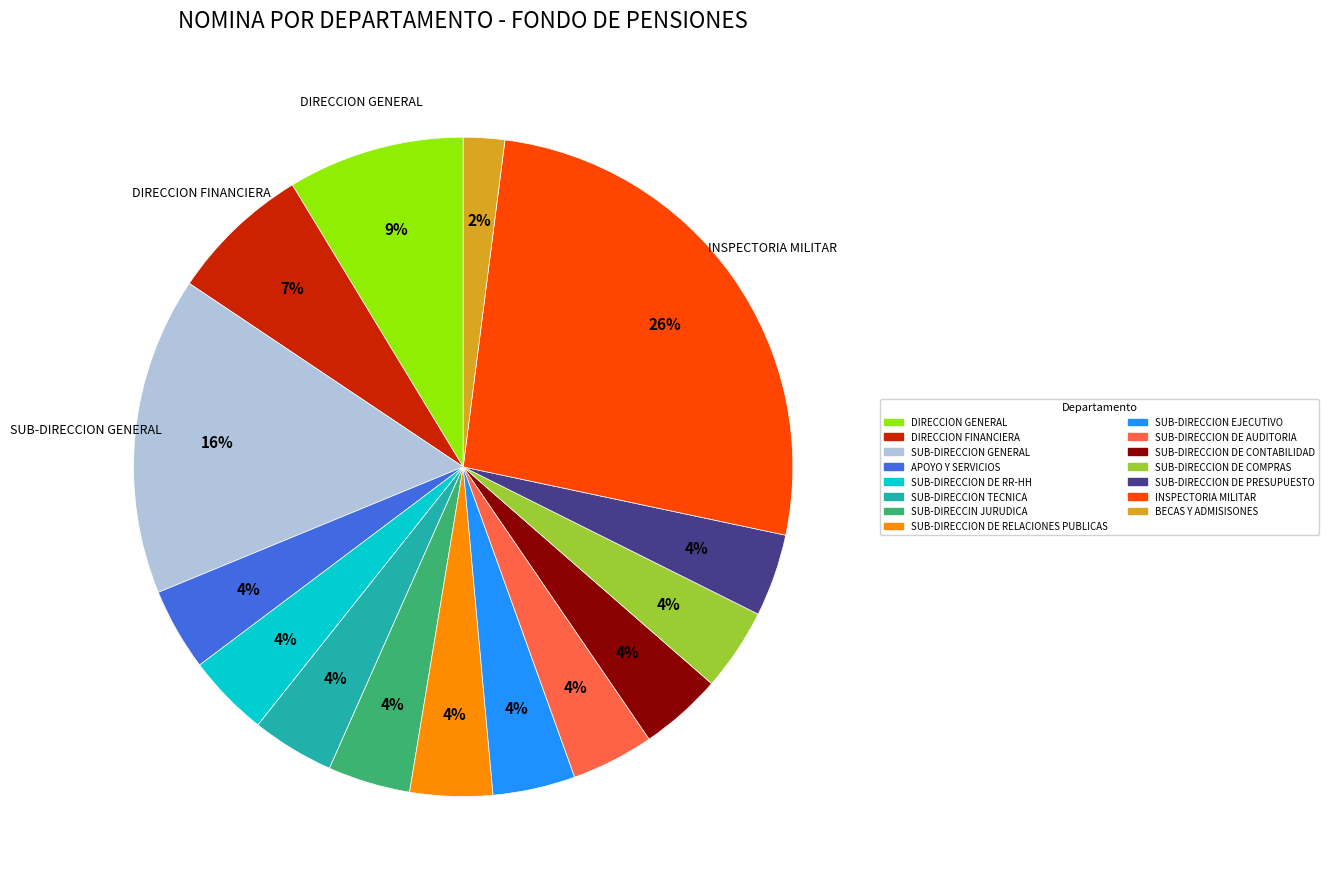

How many segments does this pie chart have?

15